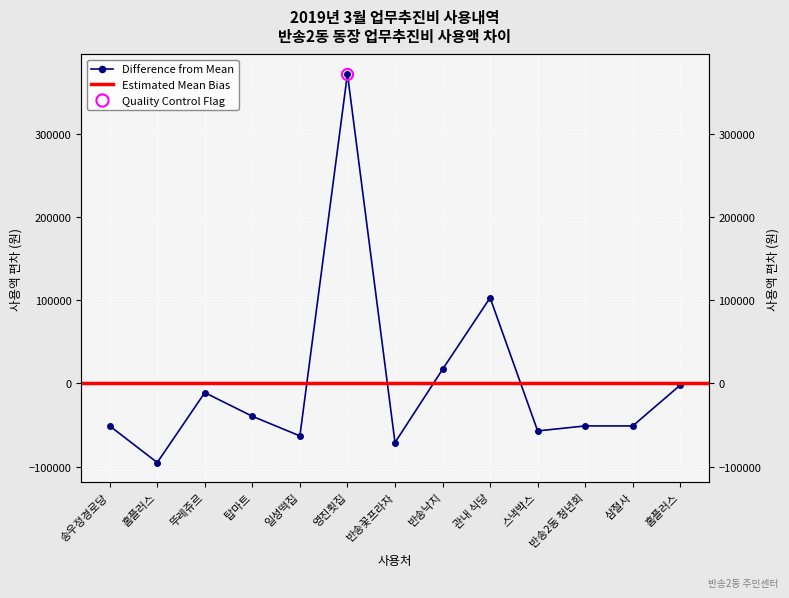

Is this an area chart (filled region under the line)?

No